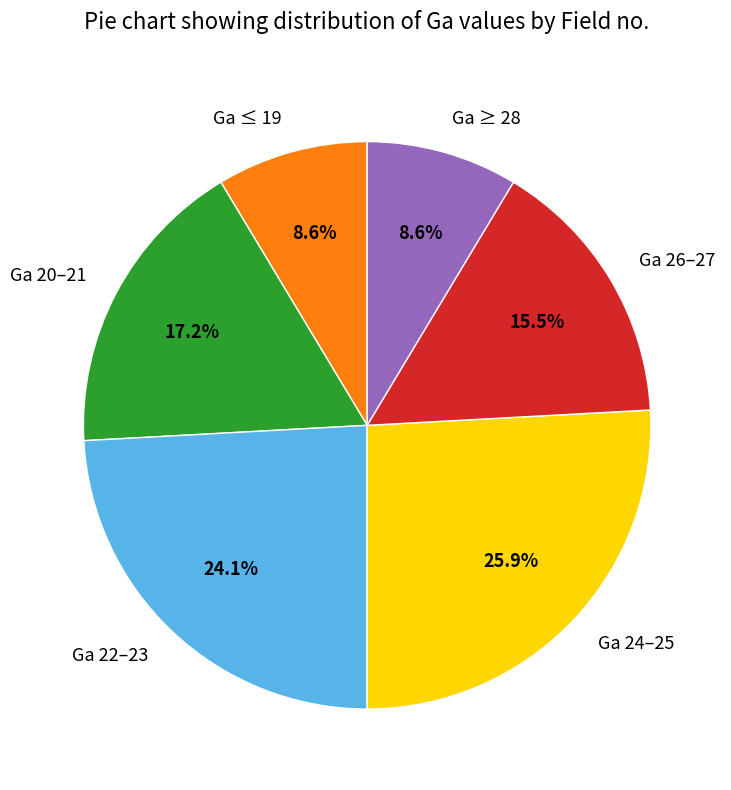

Which slice is the largest?

Ga 24–25